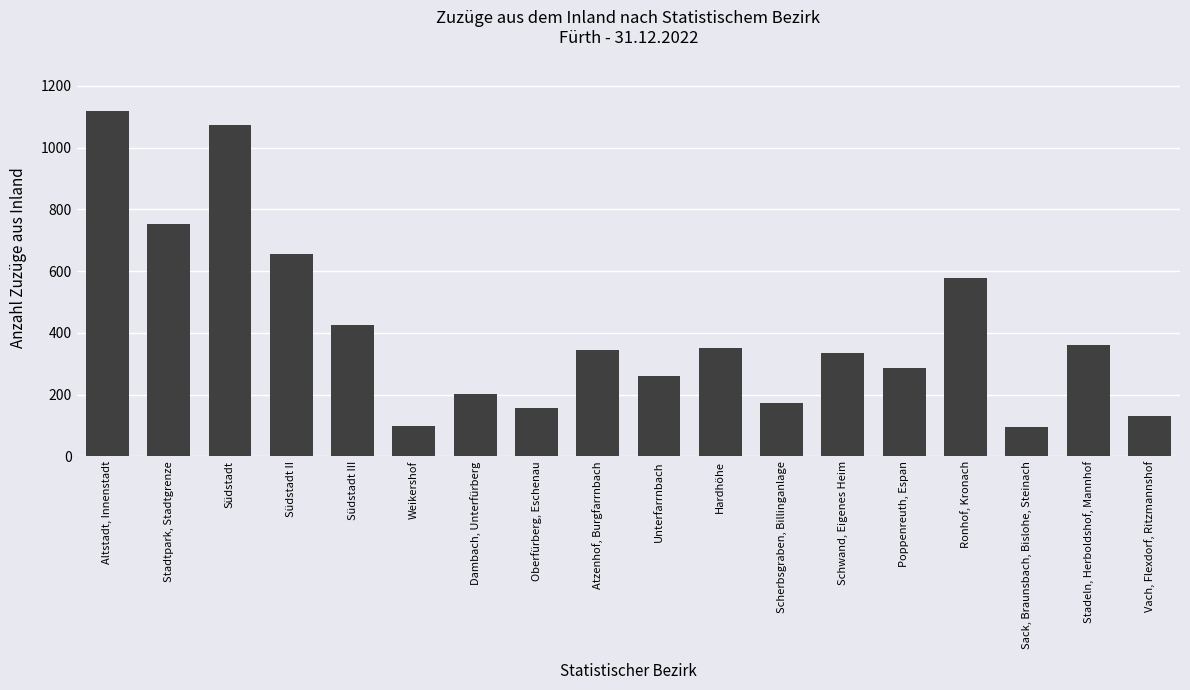

What is the average value?

411